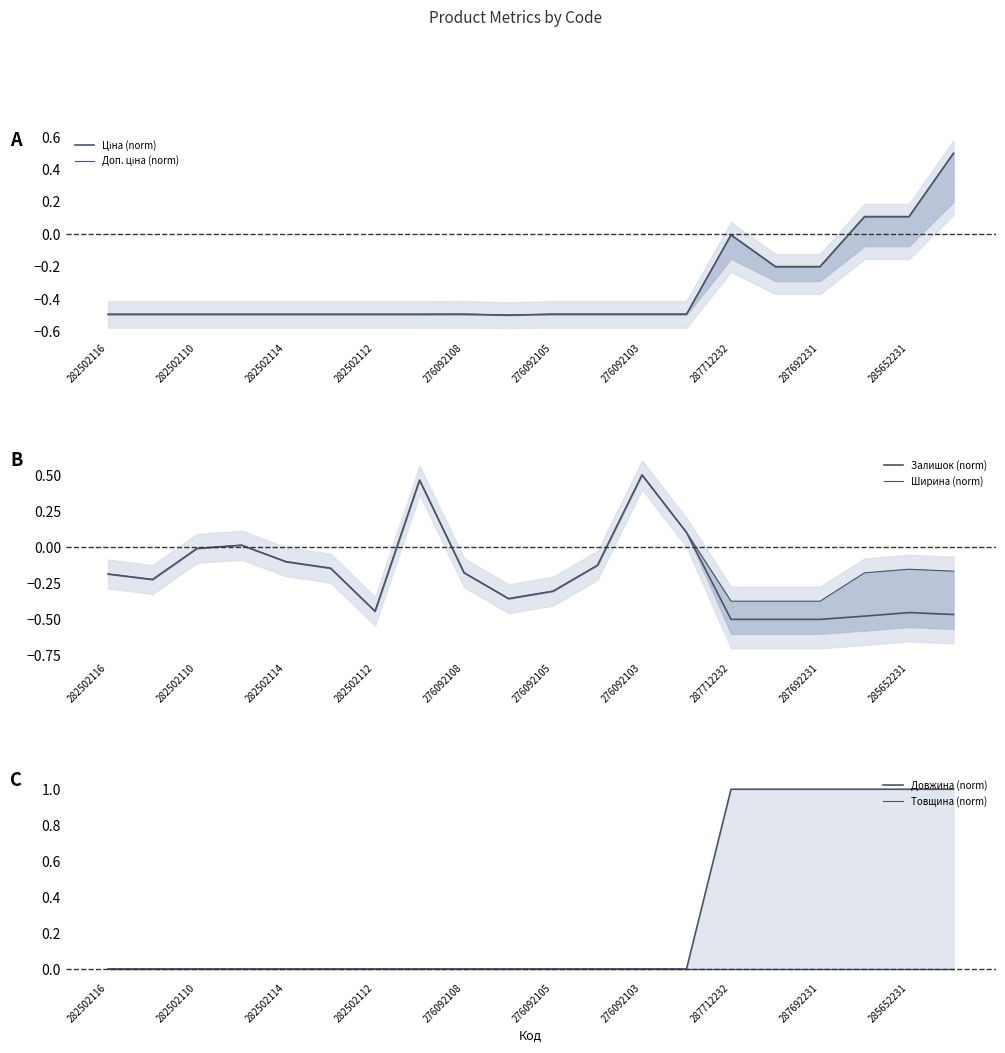

At which label does Ціна (norm) reach its peak?

19